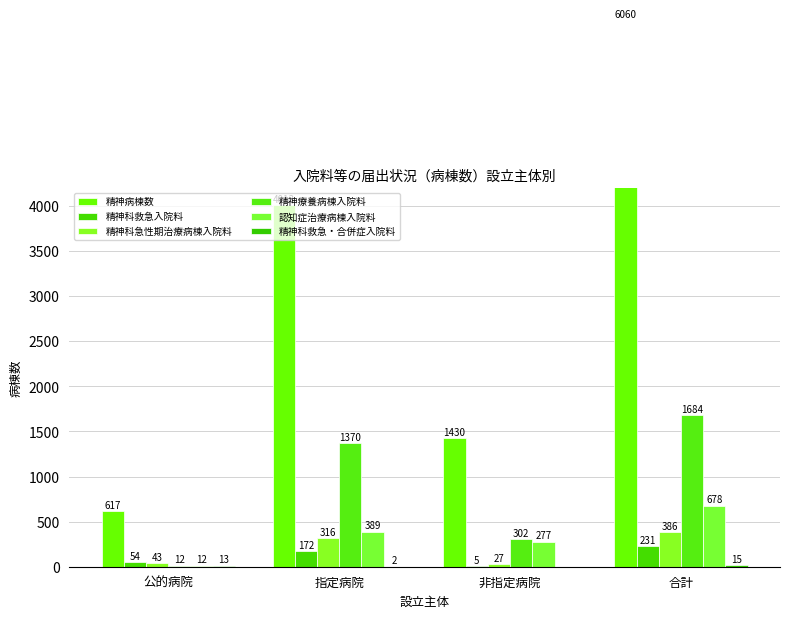

What position from the right is 公的病院?

4